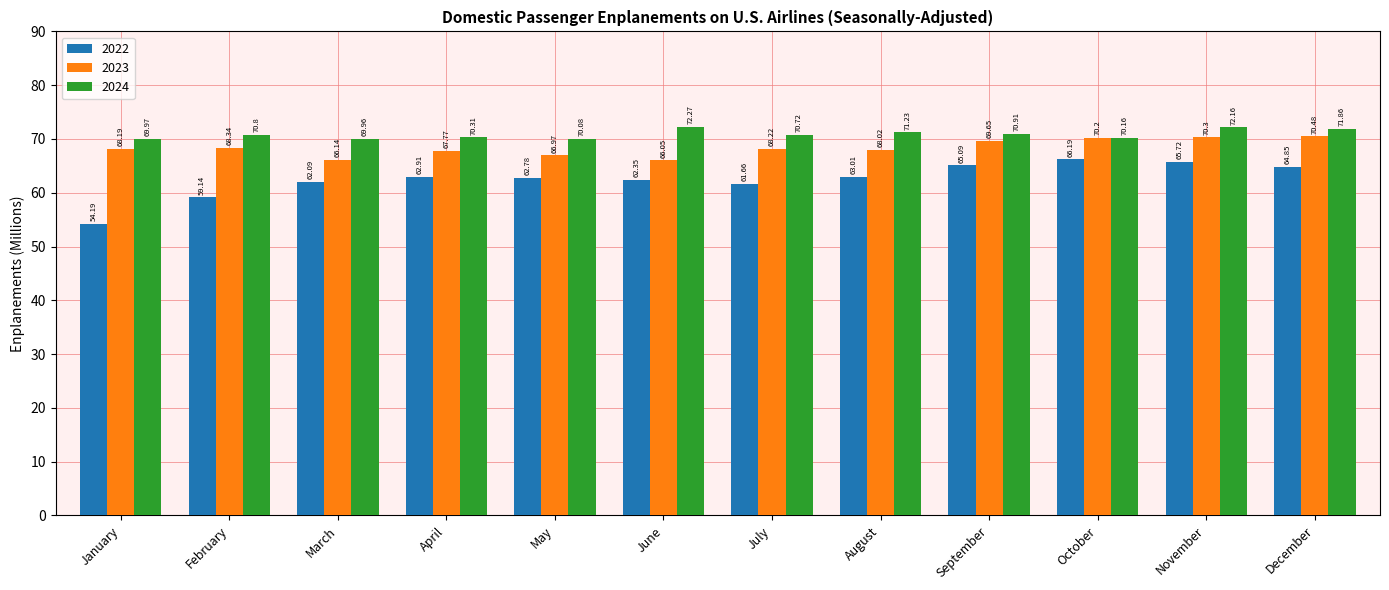

Is it true that 2024 equals 72.2 at November?

True